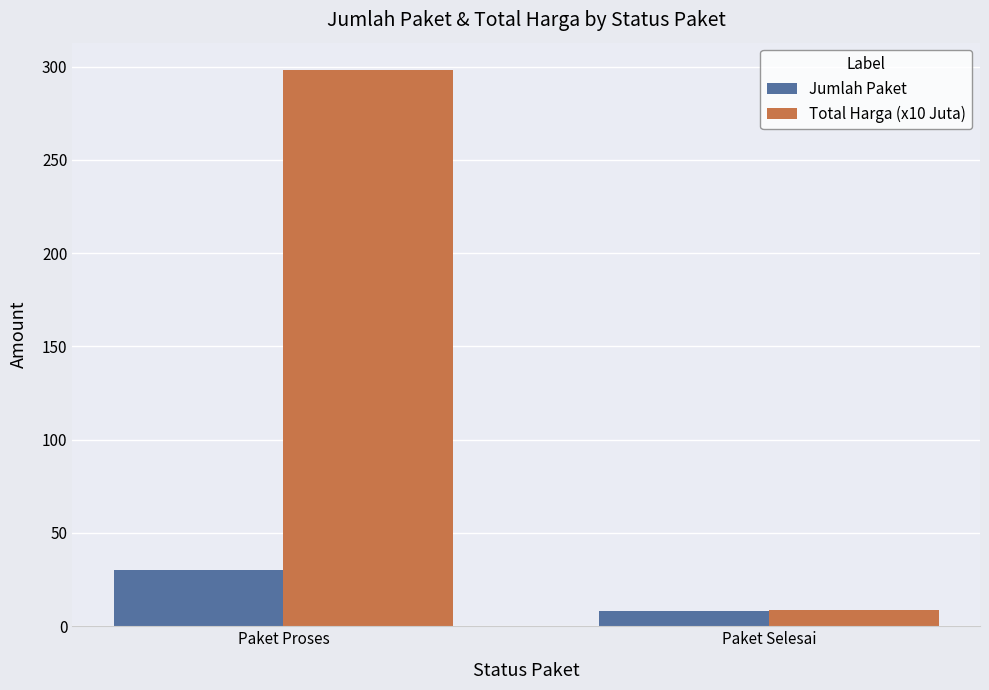

Which series has the largest total across all categories?

Total Harga (x10 Juta)